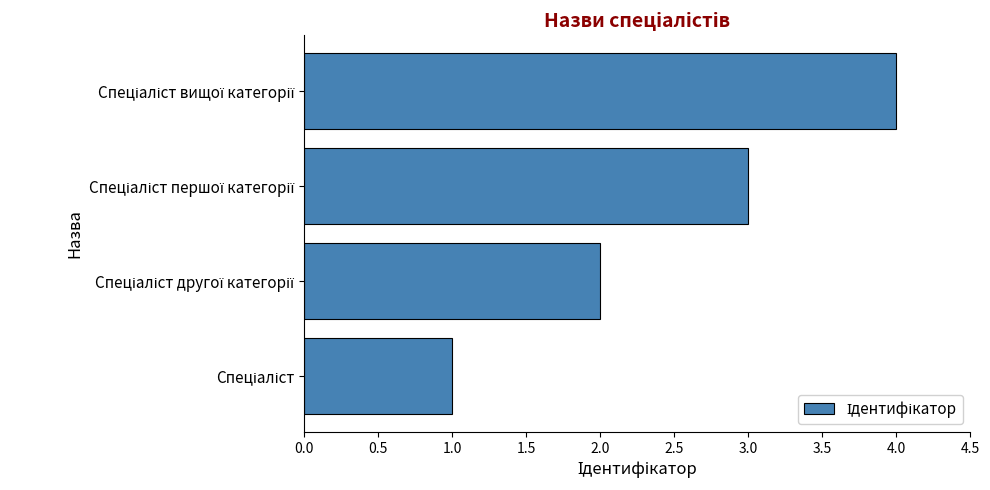

What is the greatest value displayed?

4